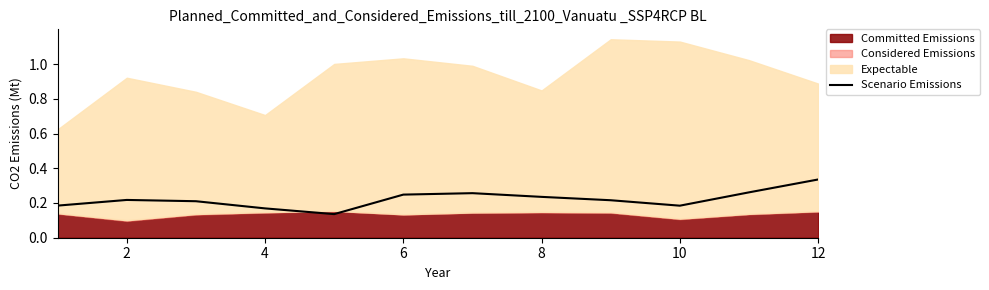

What is the minimum value shown in the chart?

0.1